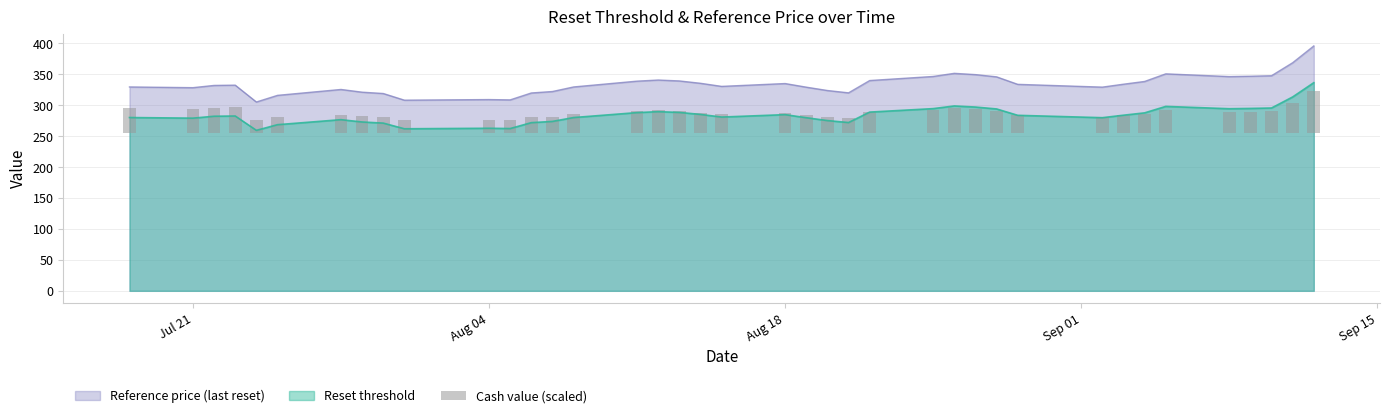

What is the highest value of the Reference price (last reset) series?

395.9